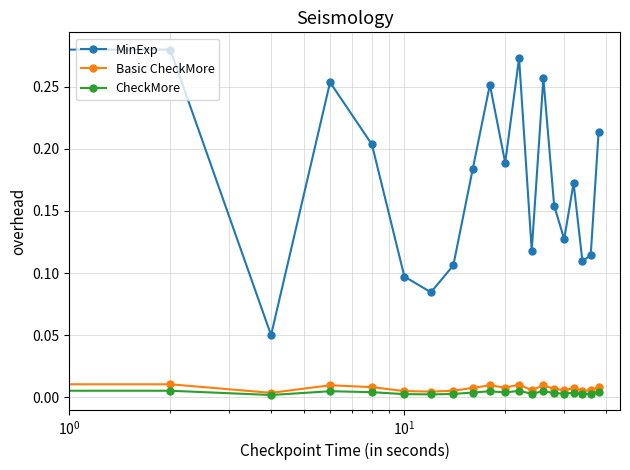

Which series has the largest range (max minus min)?

MinExp